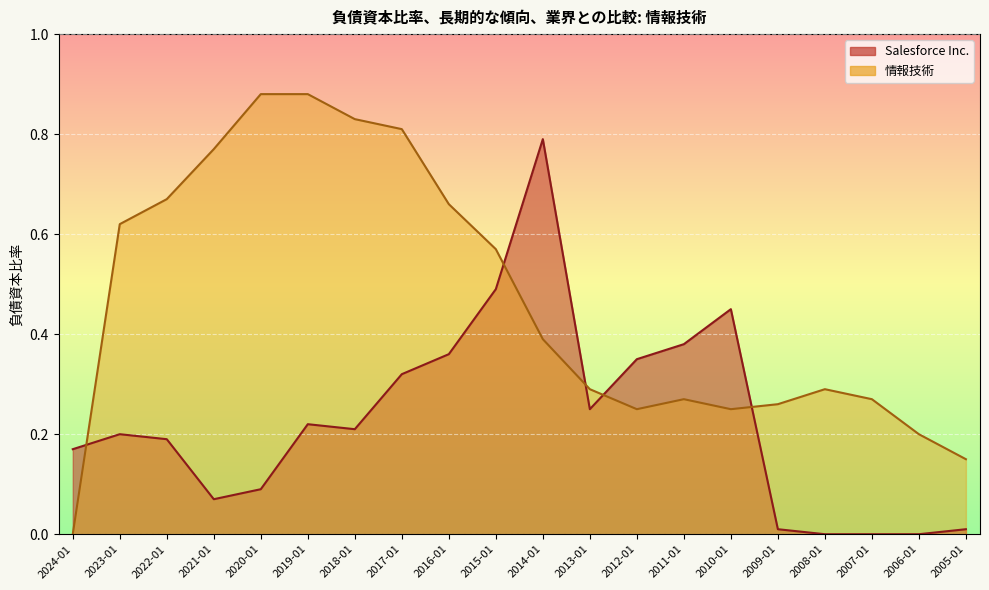

Which series has the largest total across all categories?

情報技術